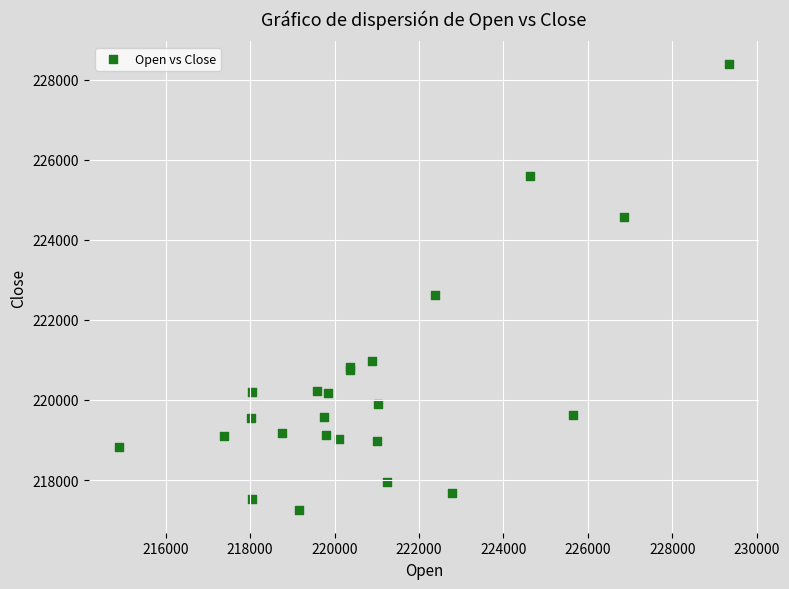

What Y value in the scatter plot is closest to 222823?

222635